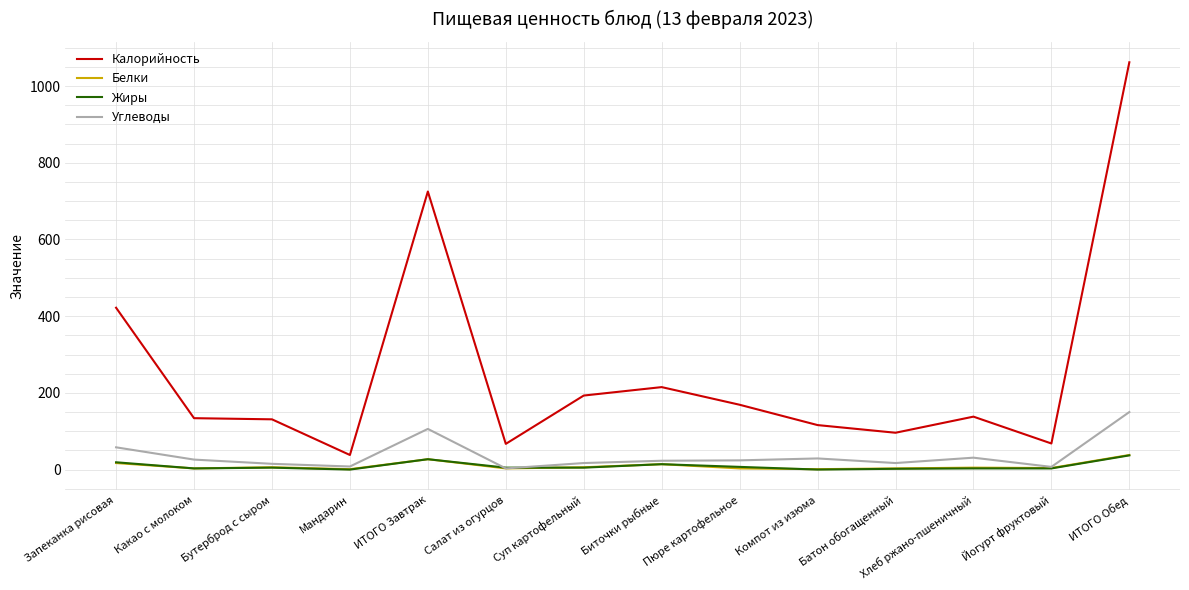

What are all the series names shown in the legend?

Калорийность, Белки, Жиры, Углеводы